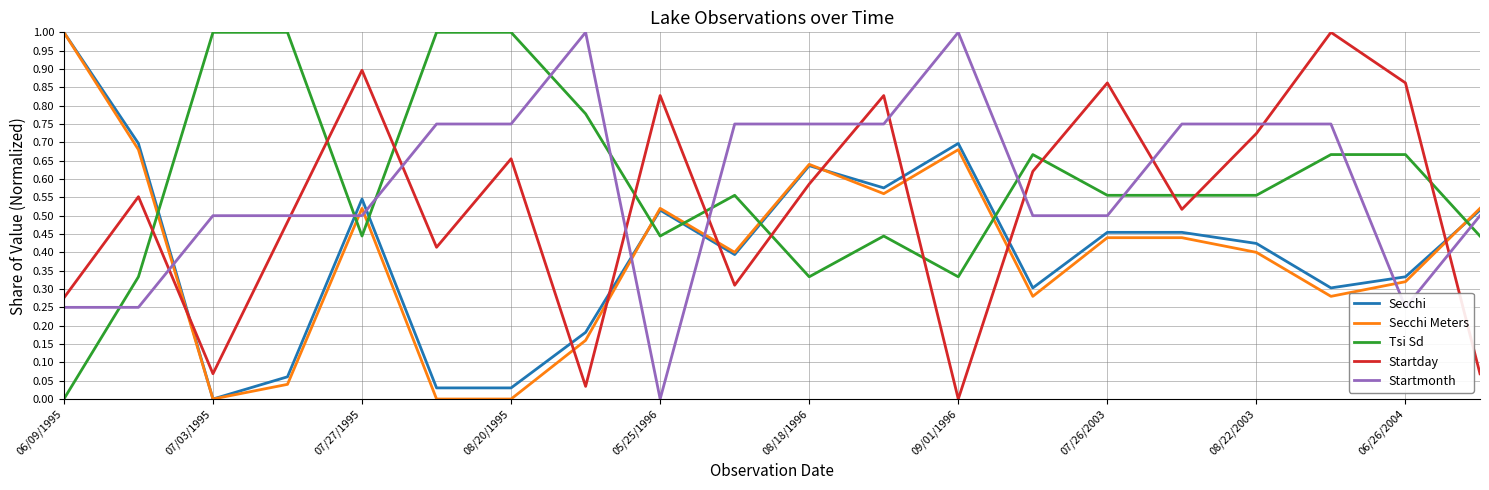

True or false: Tsi Sd and Secchi Meters intersect in this chart.

True